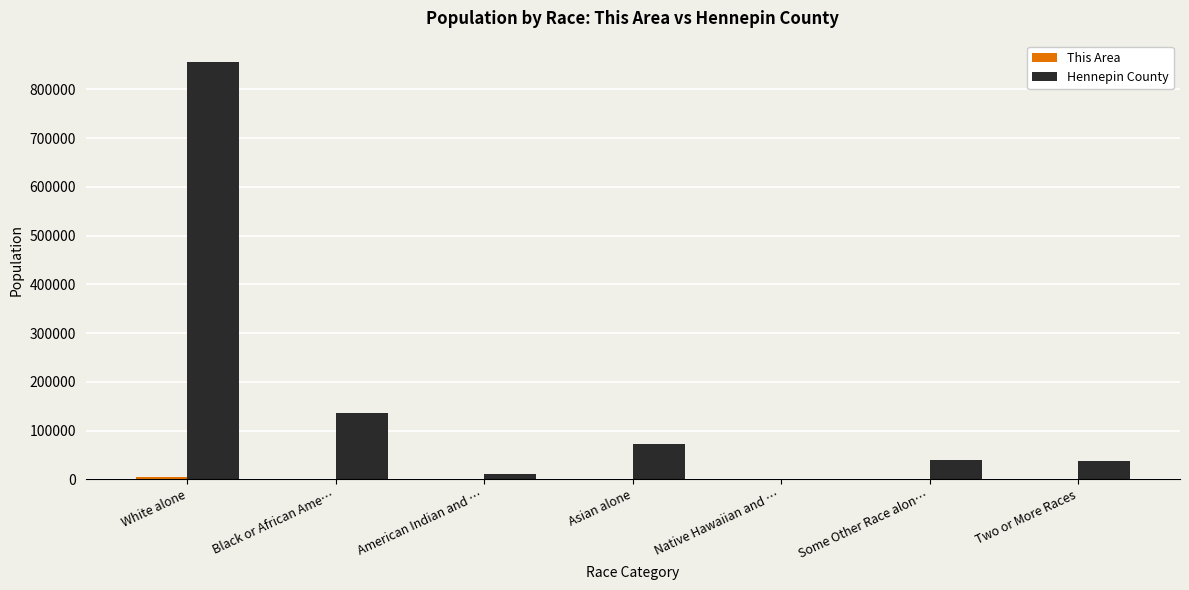

Is it true that Hennepin County equals 856834 at White alone?

True